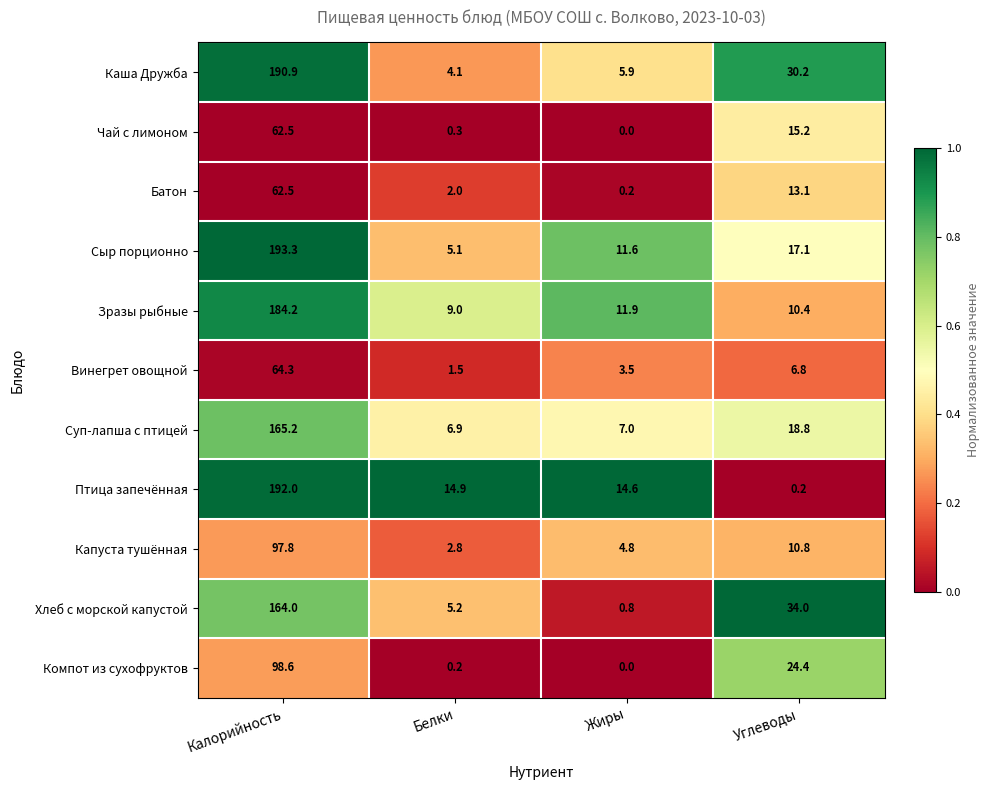

Where does the Чай с лимоном series first go above 15?

Калорийность